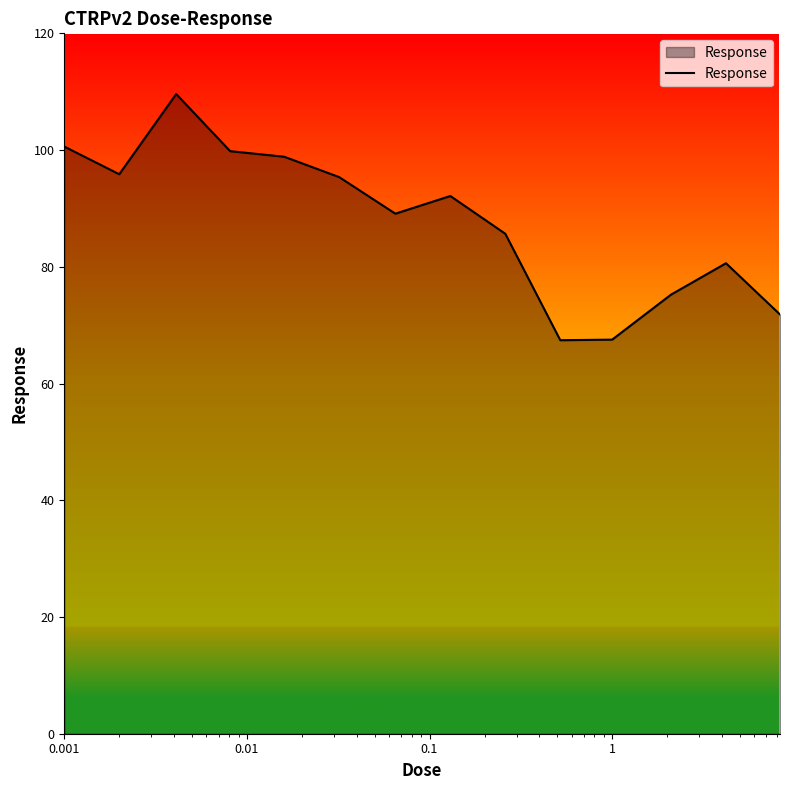

What is the difference between the second highest and minimum values?

33.2